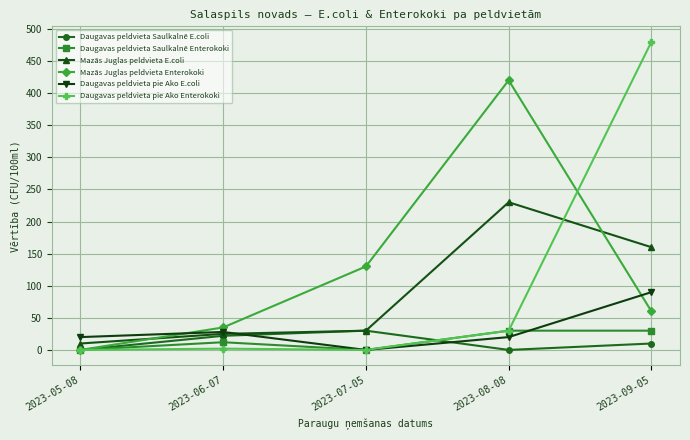

Is the value of Mazās Juglas peldvieta Enterokoki at 2023-09-05 greater than the value of Daugavas peldvieta pie Ako Enterokoki at 2023-06-07?

Yes